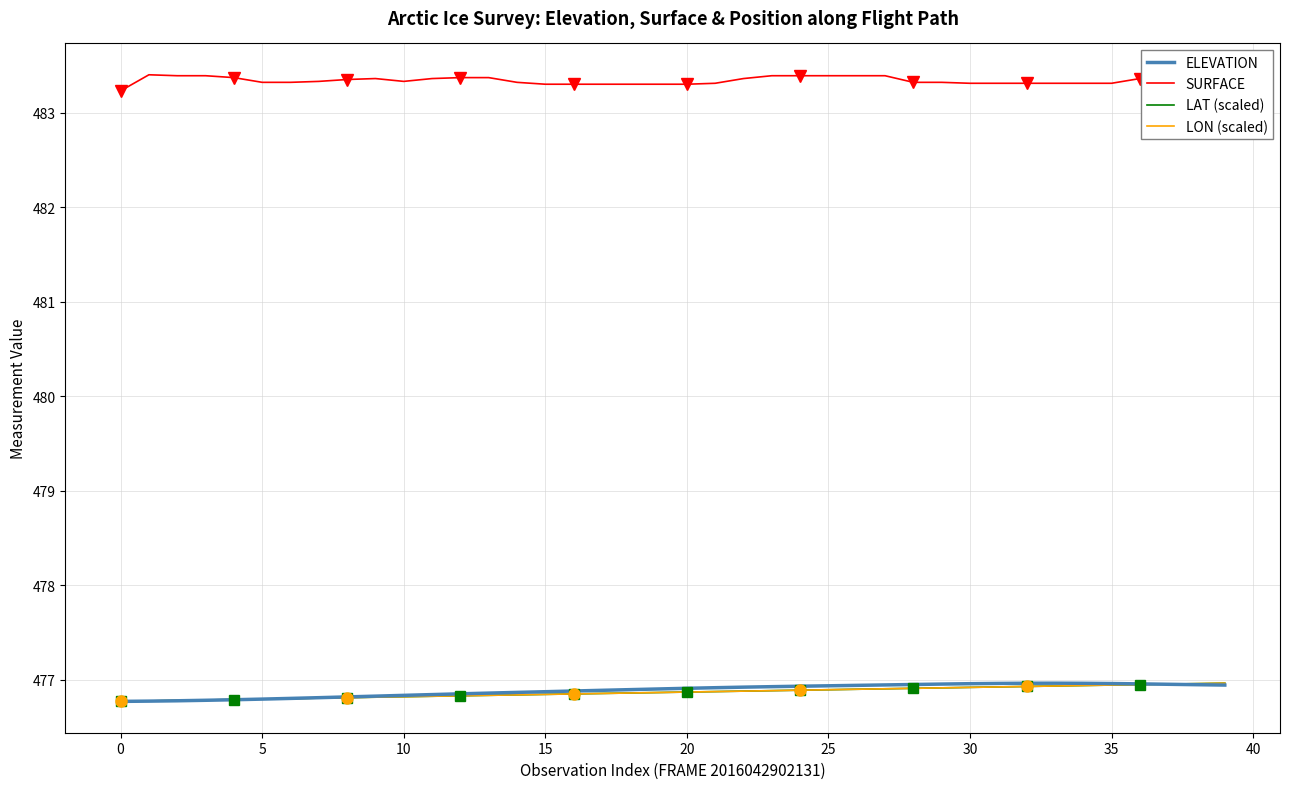

The value of SURFACE at 0 is 639.1. True or false?

False